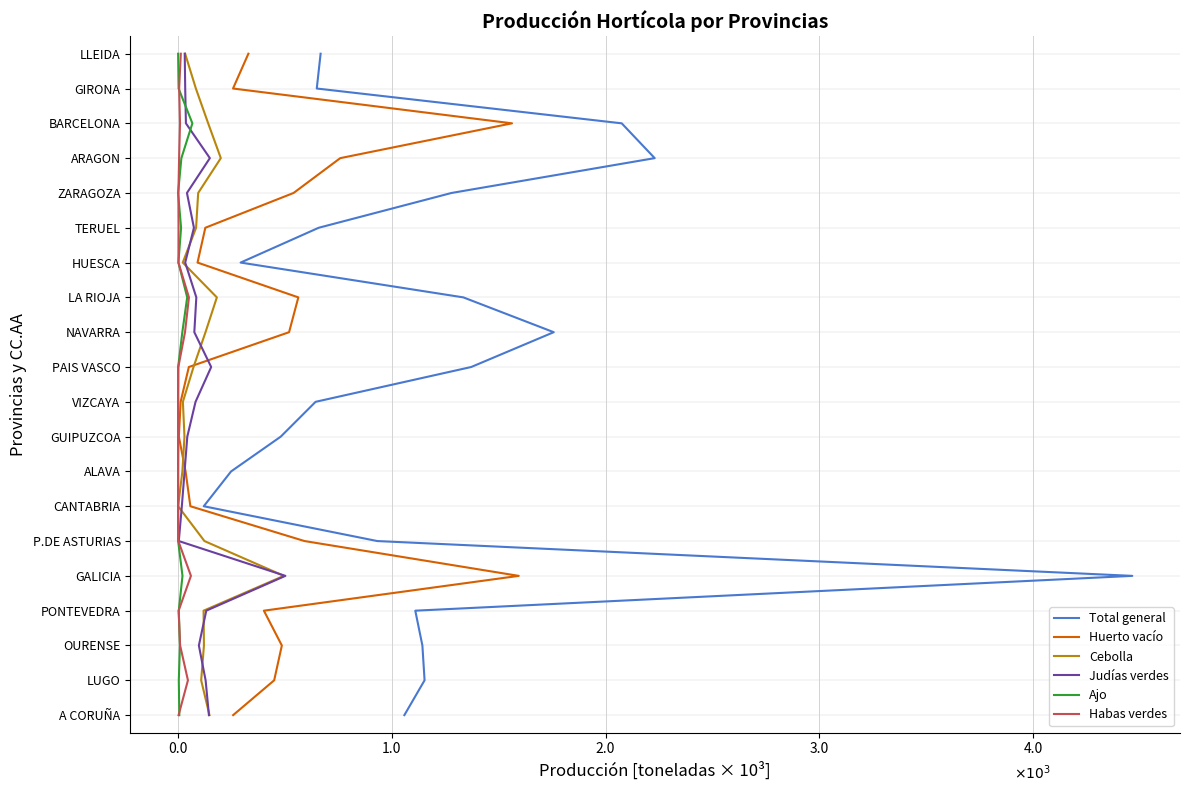

The value of Ajo at 2.0 is 3. True or false?

True